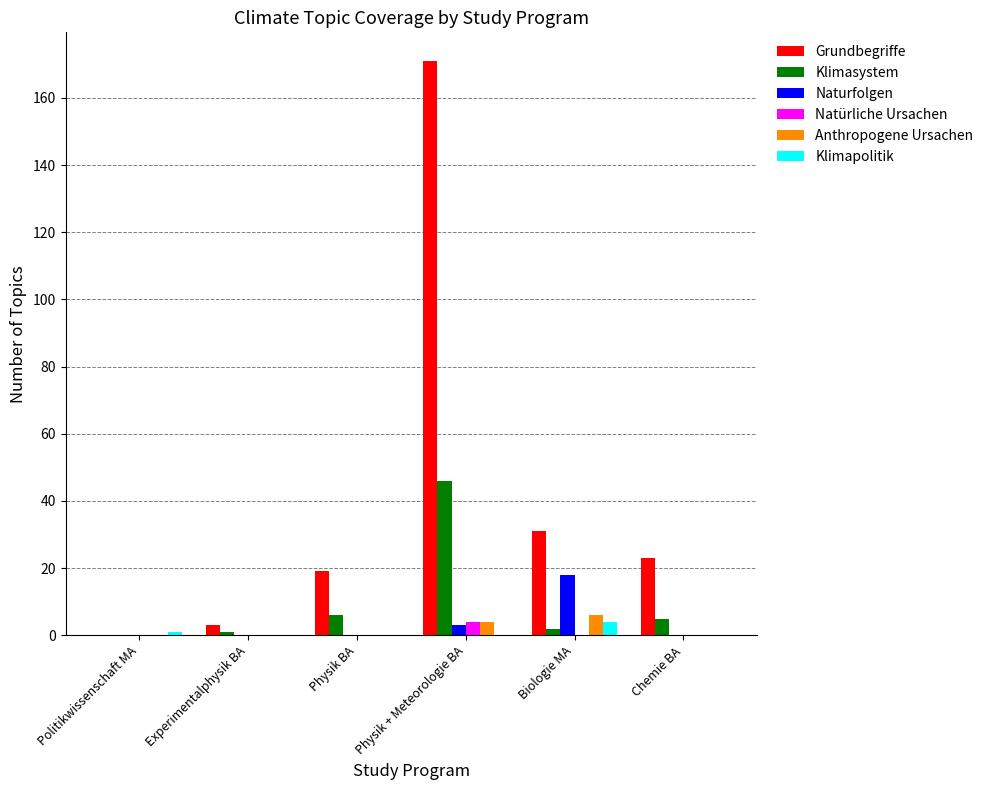

Is it true that Klimapolitik equals 0 at Experimentalphysik BA?

True